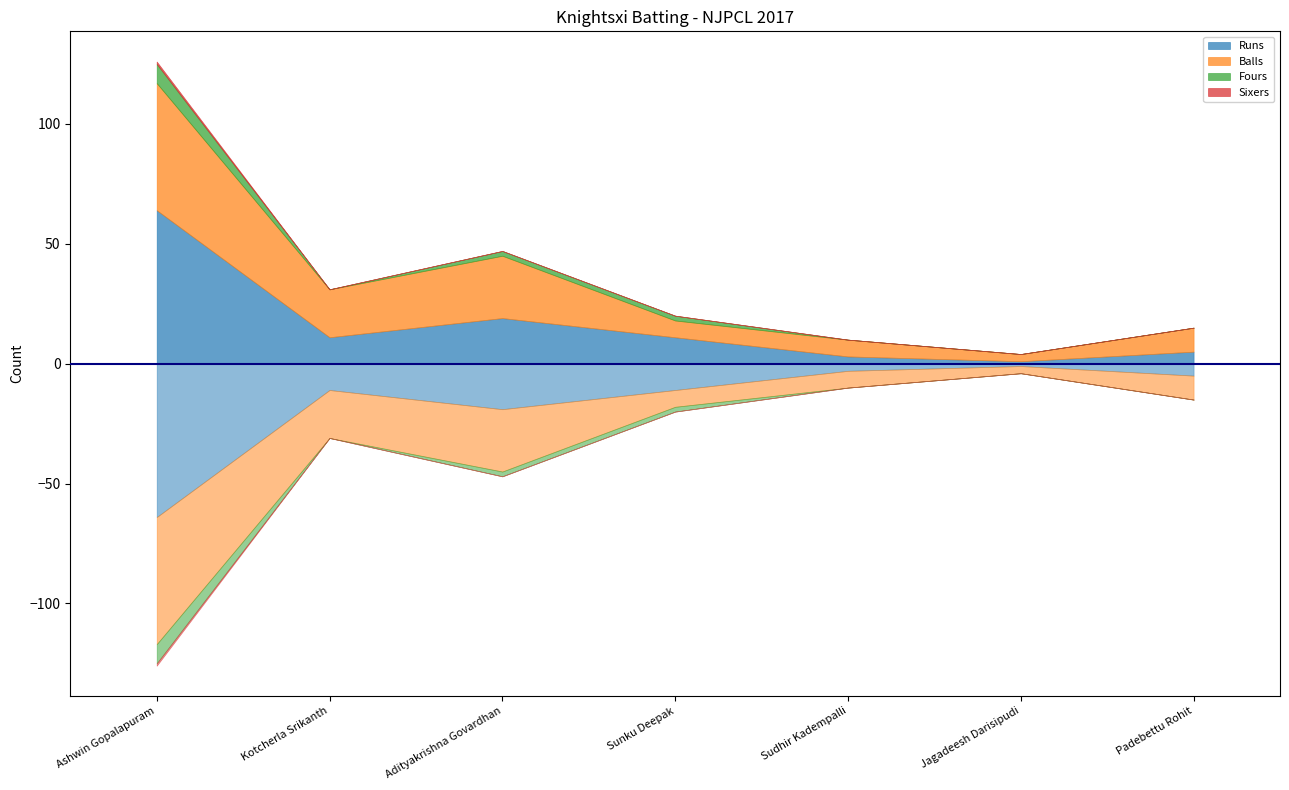

How many data points in Balls are less than 10?

3